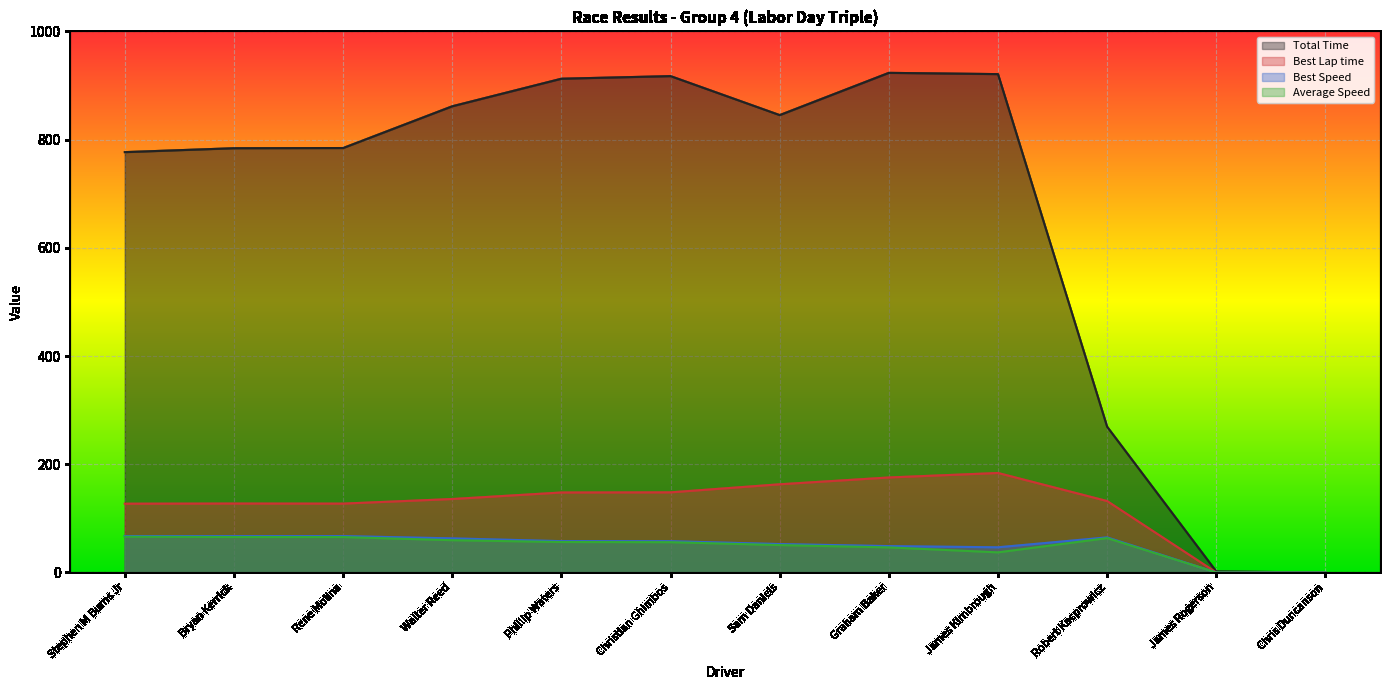

True or false: Average Speed and Best Speed intersect in this chart.

False